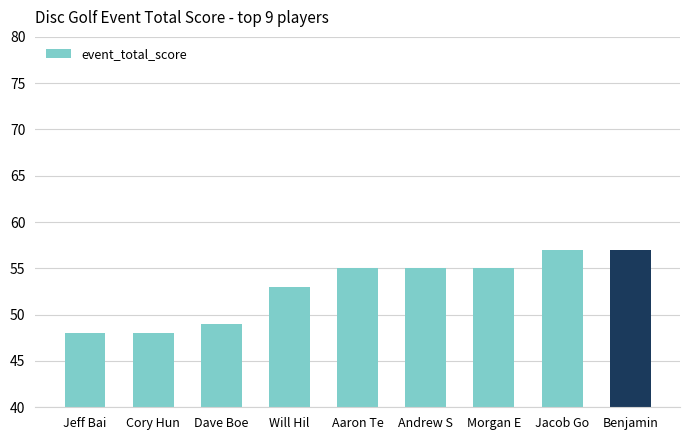

Reading right to left, what are all the values shown in this chart?

Benjamin=57	Jacob Go=57	Morgan E=55	Andrew S=55	Aaron Te=55	Will Hil=53	Dave Boe=49	Cory Hun=48	Jeff Bai=48